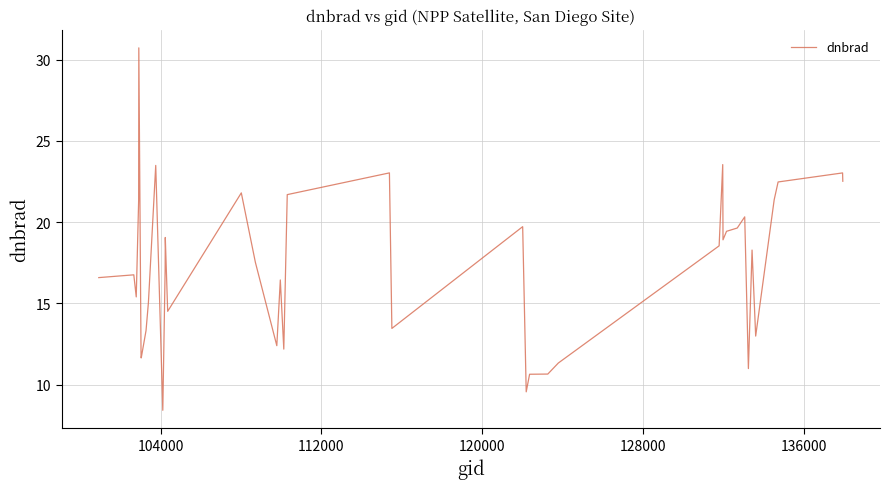

What is the difference between the maximum and minimum values?

22.3